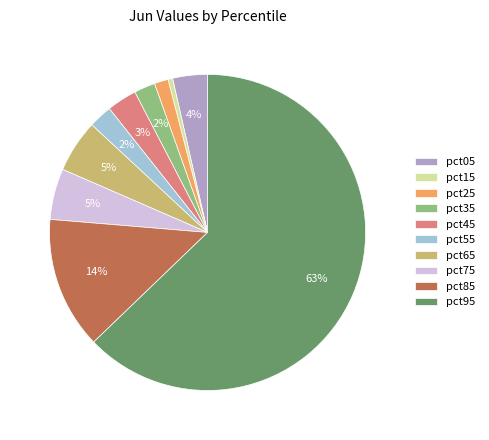

Do pct15 and pct95 together represent more than half of the pie?

Yes